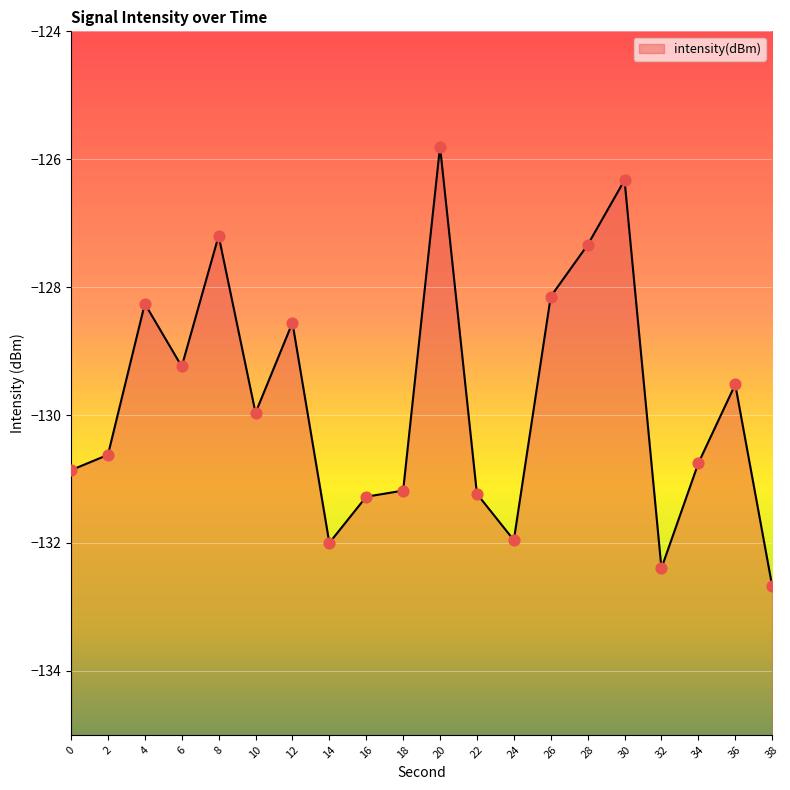

What is the change in value from 2 to 6?

+1.4